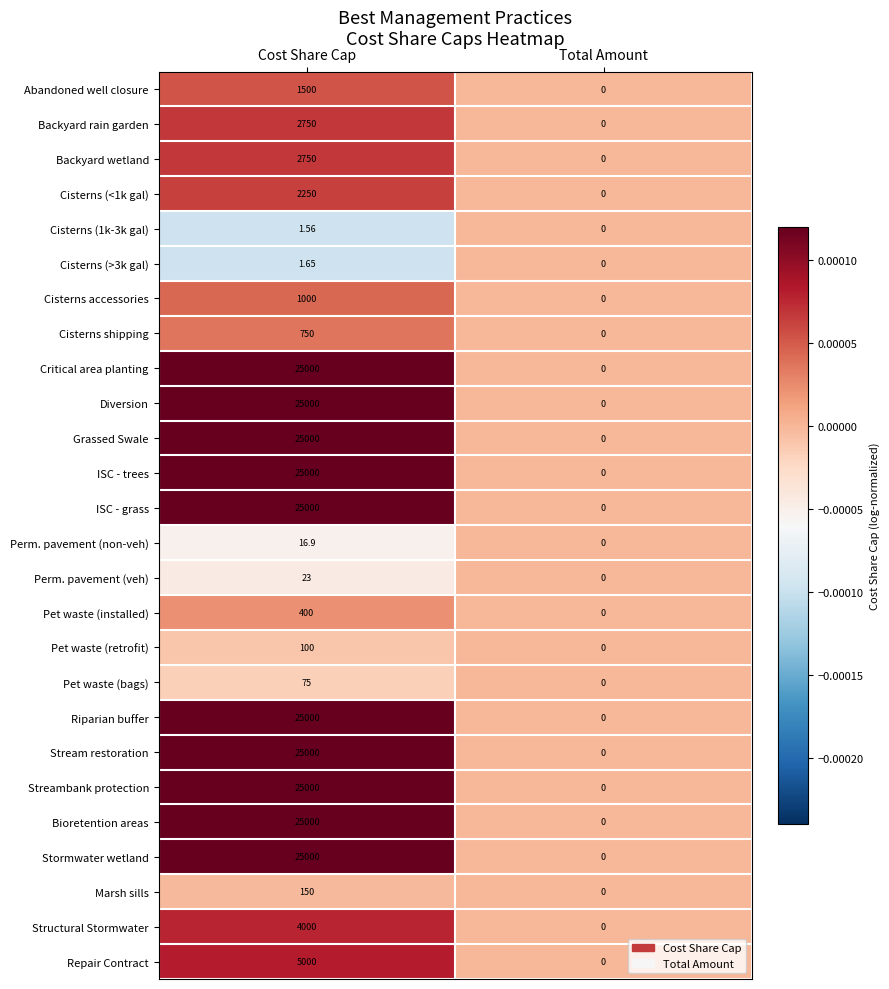

Is the value of Critical area planting at Cost Share Cap greater than the value of Cisterns (>3k gal) at Cost Share Cap?

Yes